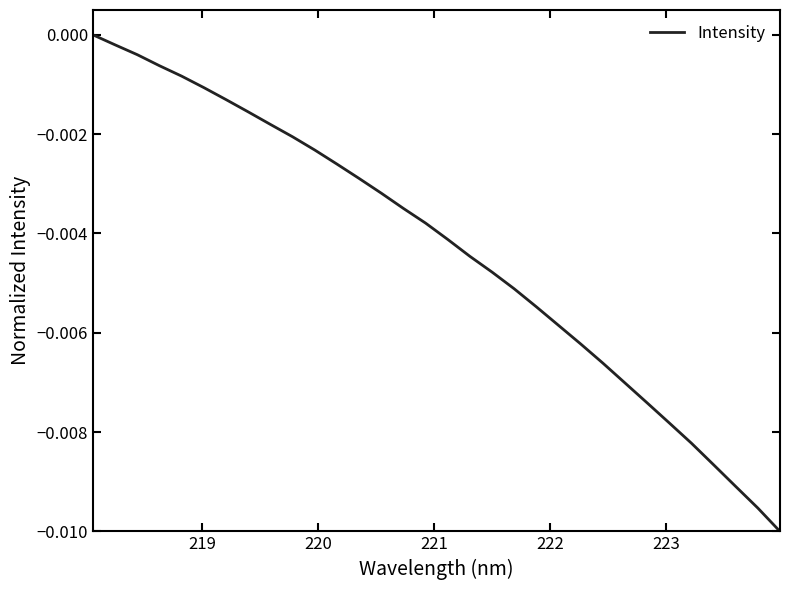

Does the chart display data point markers on the line(s)?

No